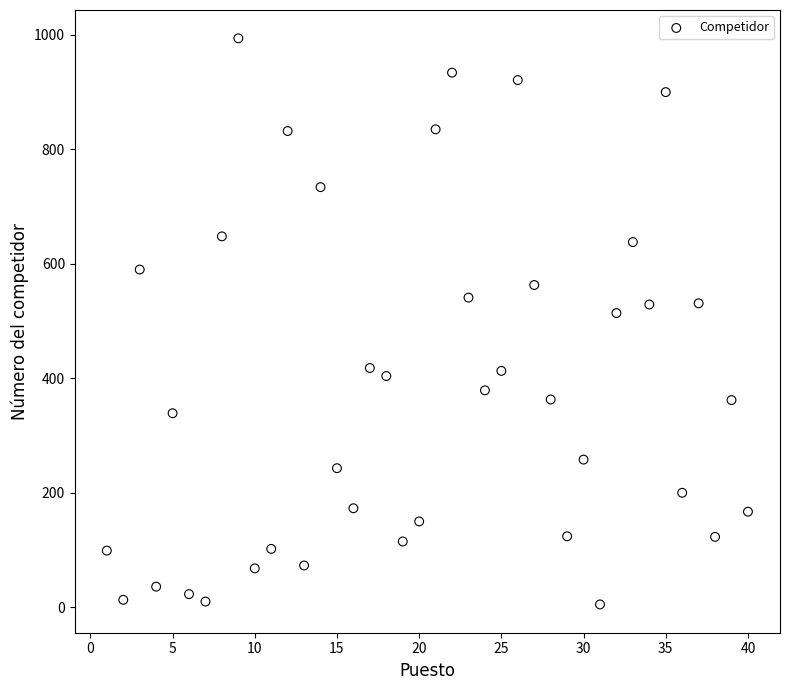

What Y value in the scatter plot is closest to 499?

514